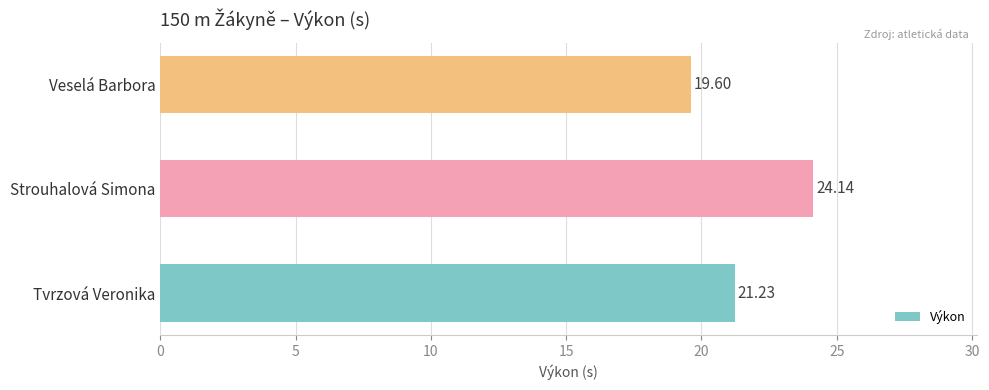

At which label is the value closest to 21?

Tvrzová Veronika